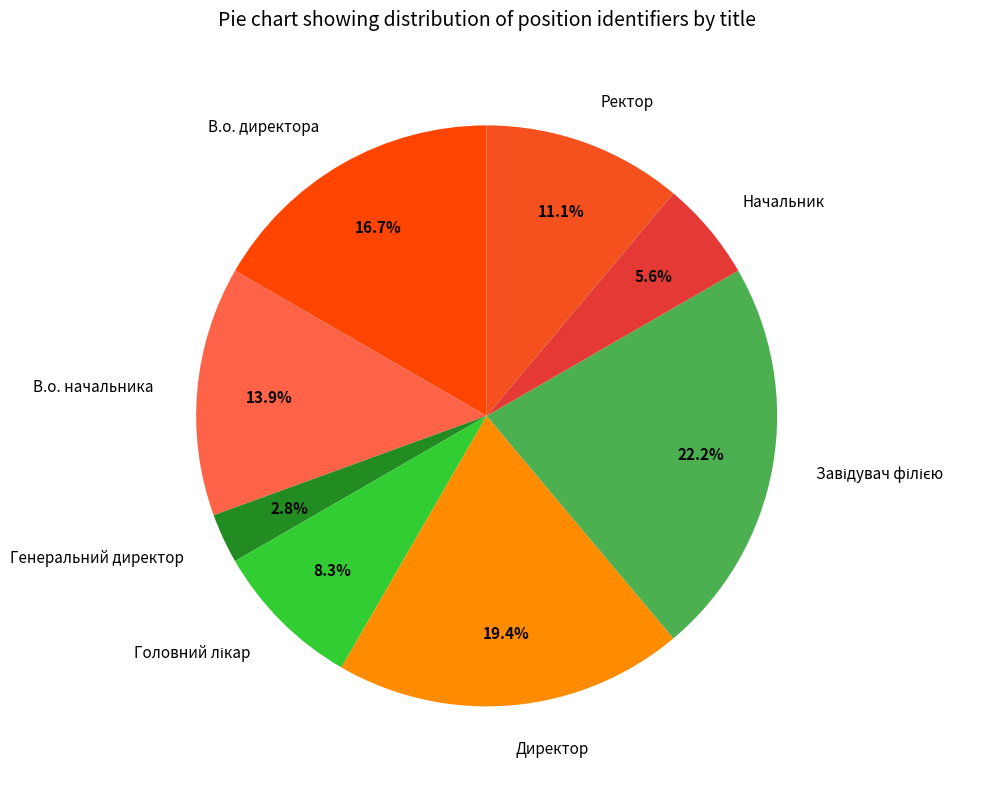

How many segments does this pie chart have?

8